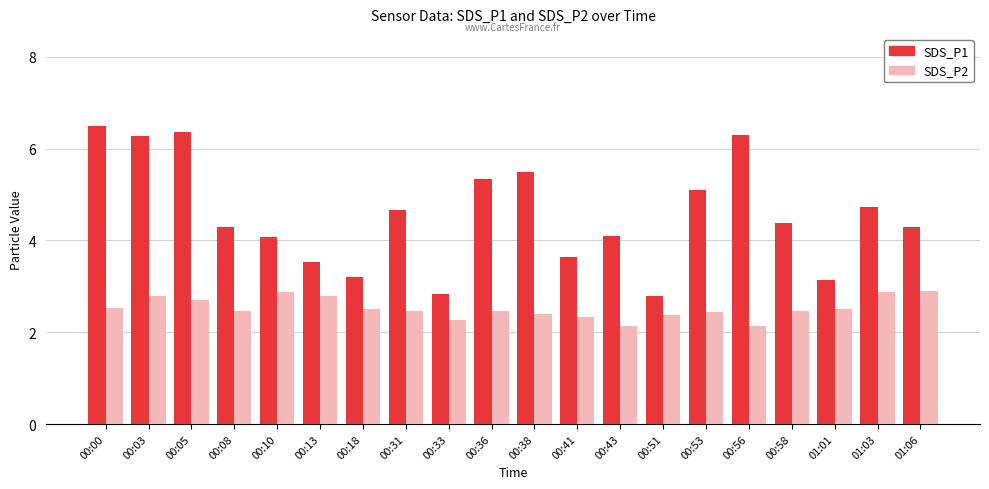

Which series has the widest spread of values?

SDS_P1